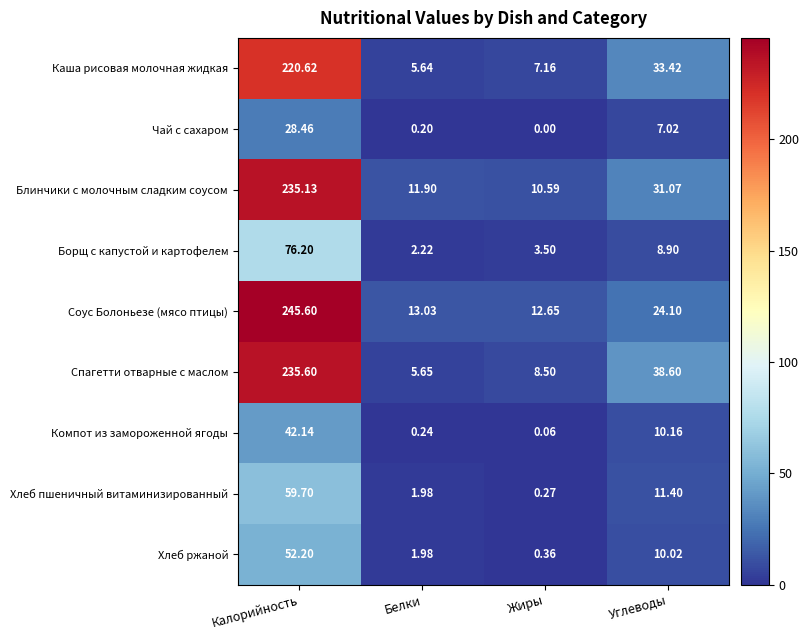

At which label does Компот из замороженной ягоды first exceed 10?

Калорийность